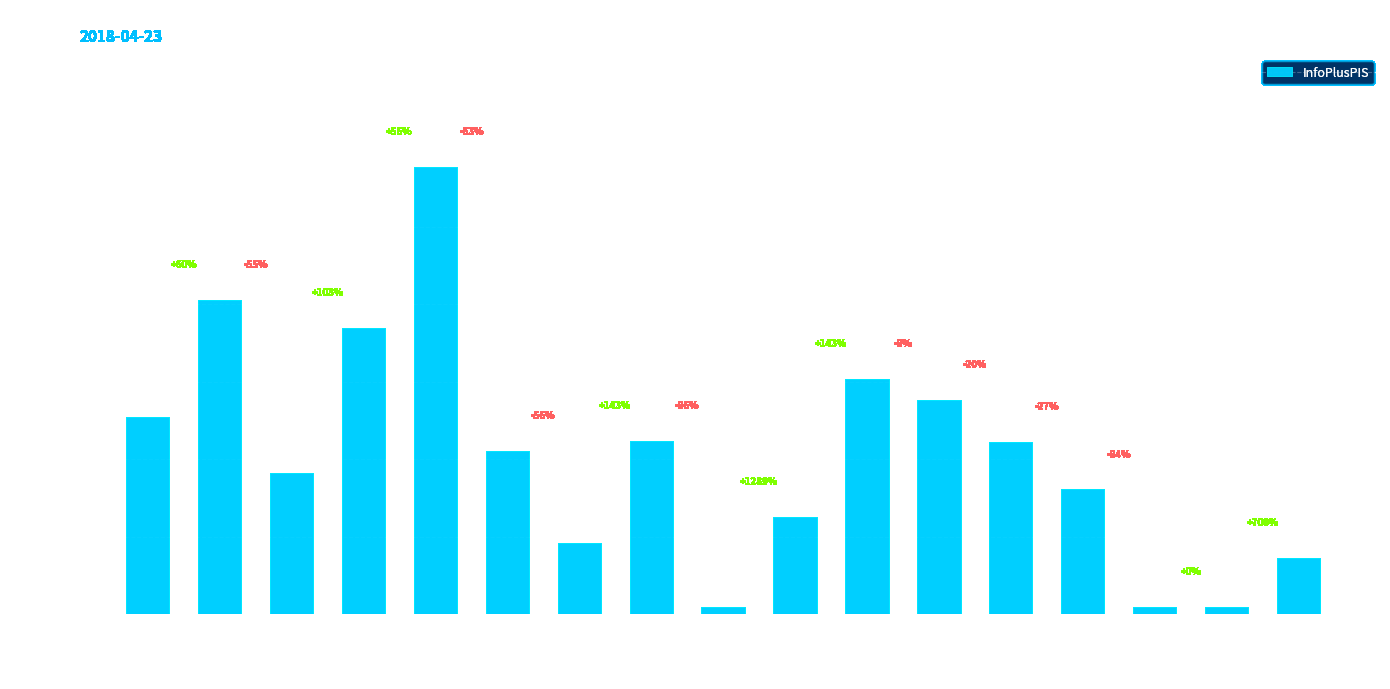

What is the sum of all values?

3504